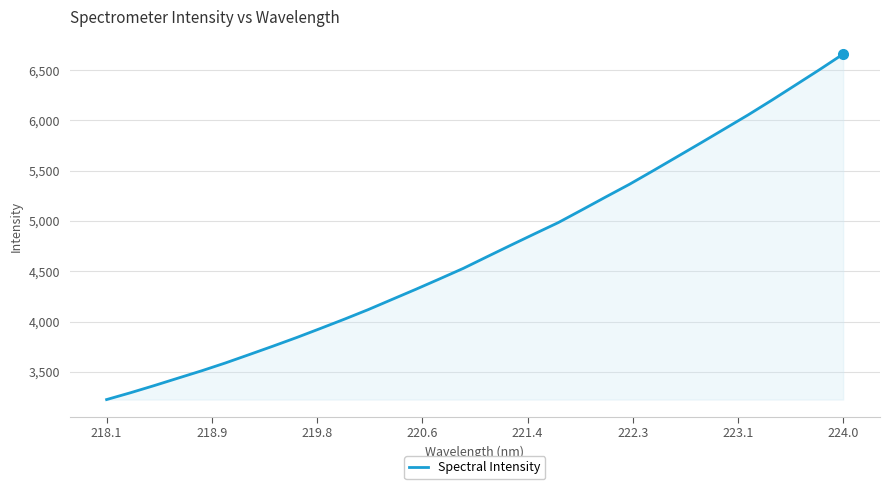

What is the maximum value shown in the chart?

6660.3